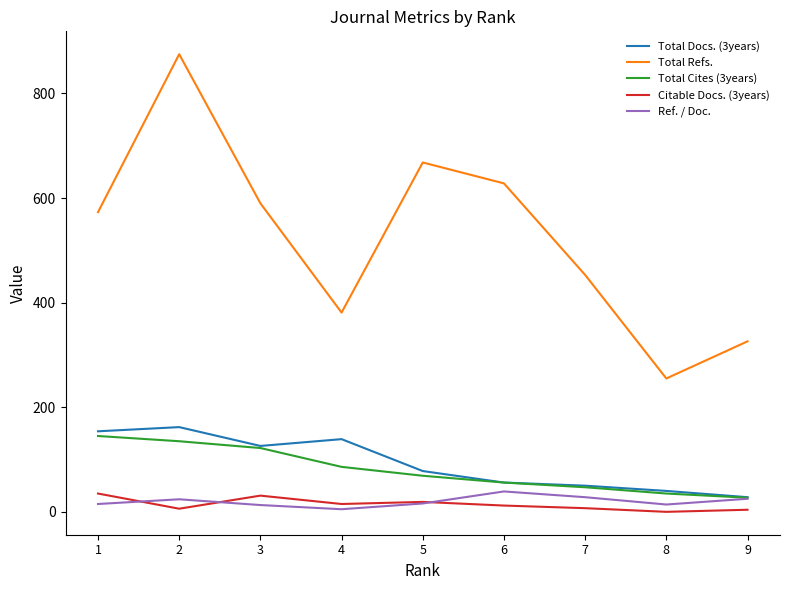

What is the highest value of the Citable Docs. (3years) series?

35